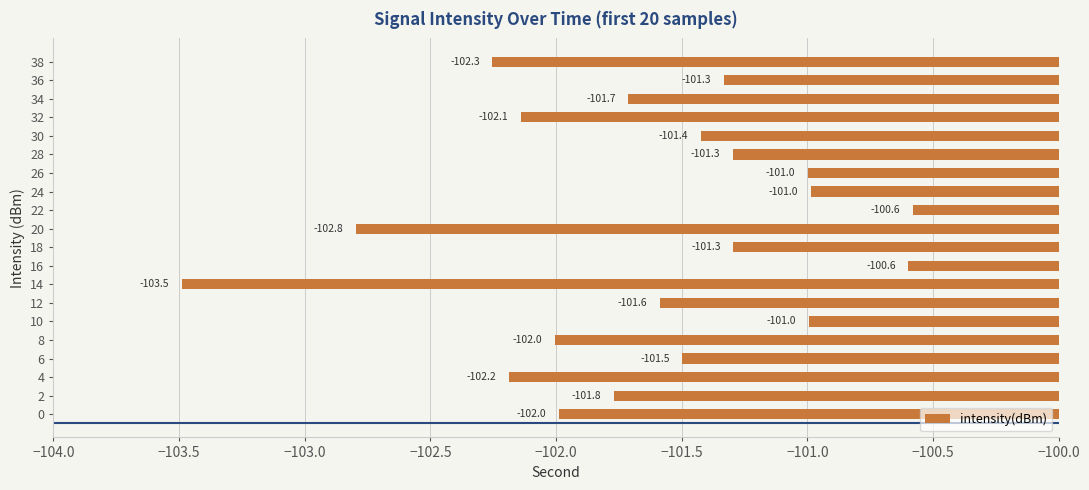

How many bars are there in total?

20